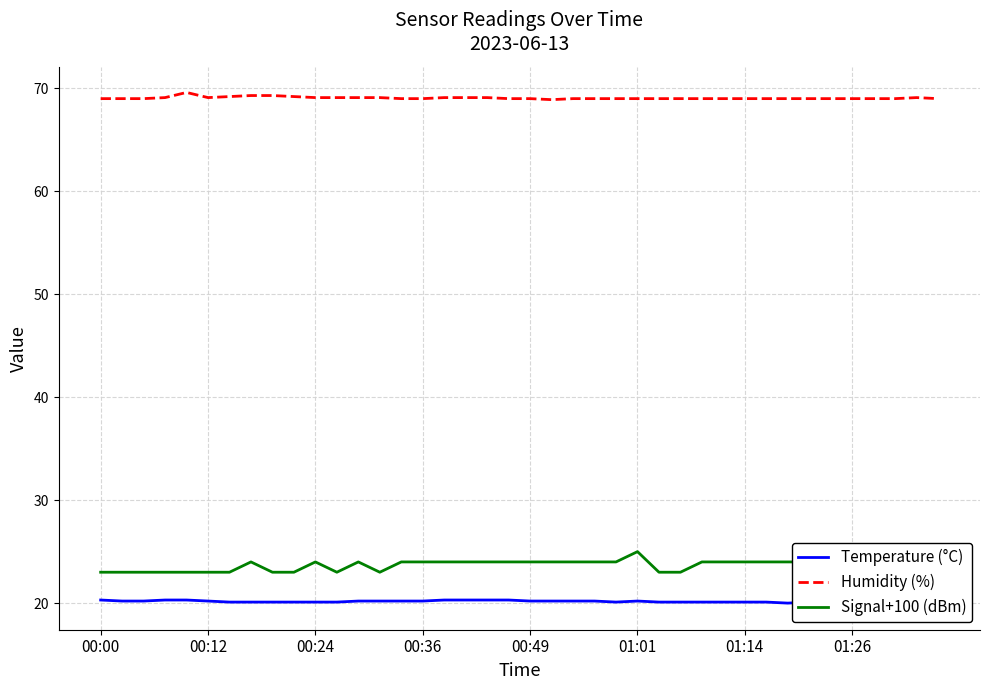

Which series changed the most between 16 and 31?

Temperature (°C)